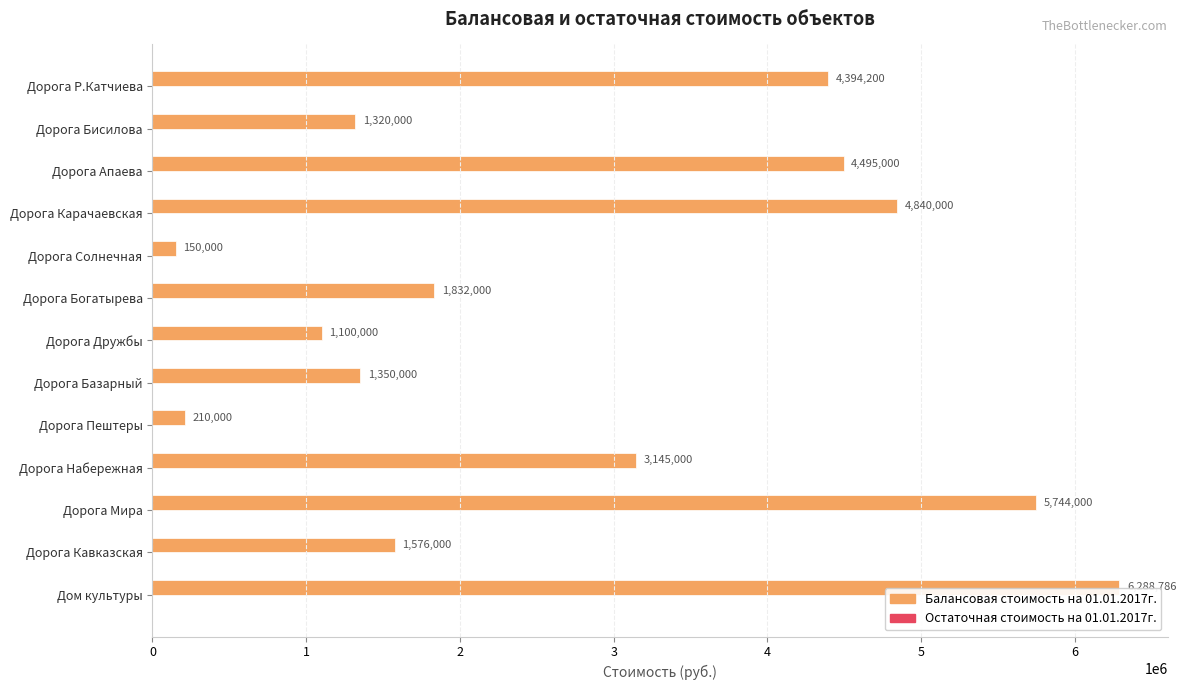

List the labels in order of value, largest first.

Дом культуры, Дорога Мира, Дорога Карачаевская, Дорога Апаева, Дорога Р.Катчиева, Дорога Набережная, Дорога Богатырева, Дорога Кавказская, Дорога Базарный, Дорога Бисилова, Дорога Дружбы, Дорога Пештеры, Дорога Солнечная